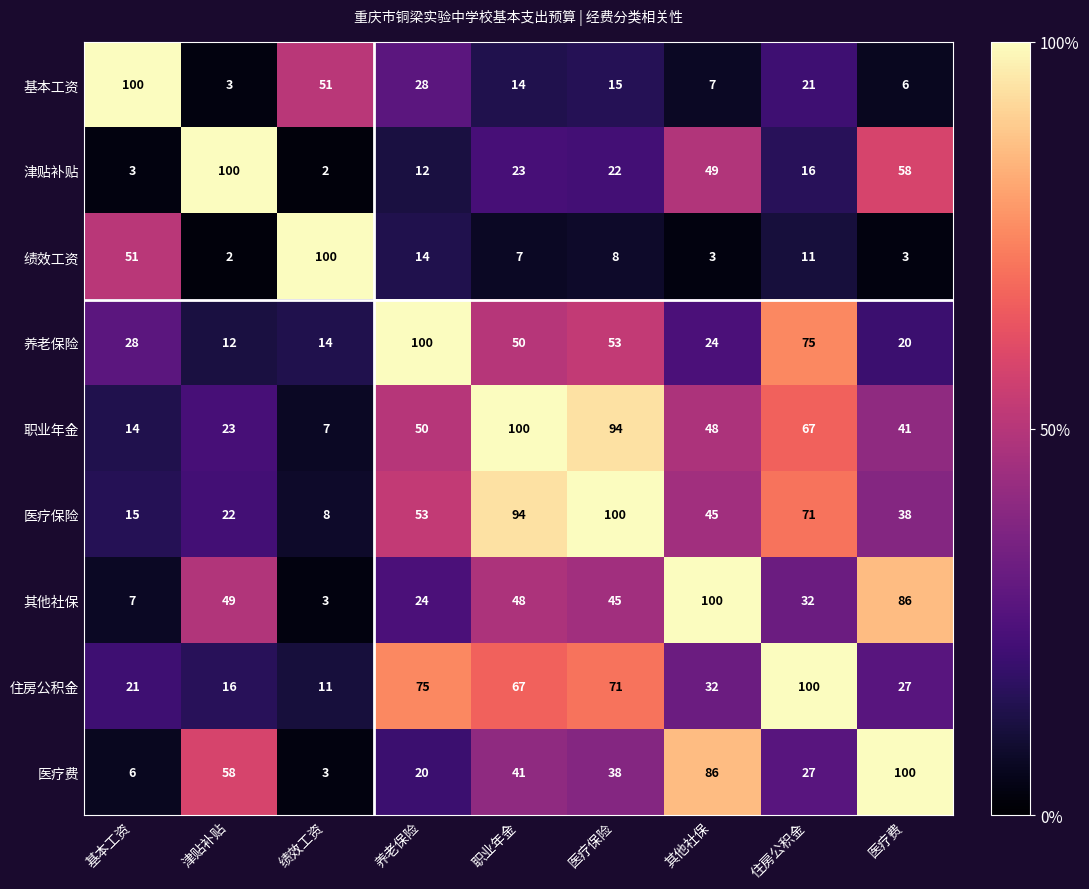

At 基本工资, list the series in order from smallest to largest.

津贴补贴, 医疗费, 其他社保, 职业年金, 医疗保险, 住房公积金, 养老保险, 绩效工资, 基本工资